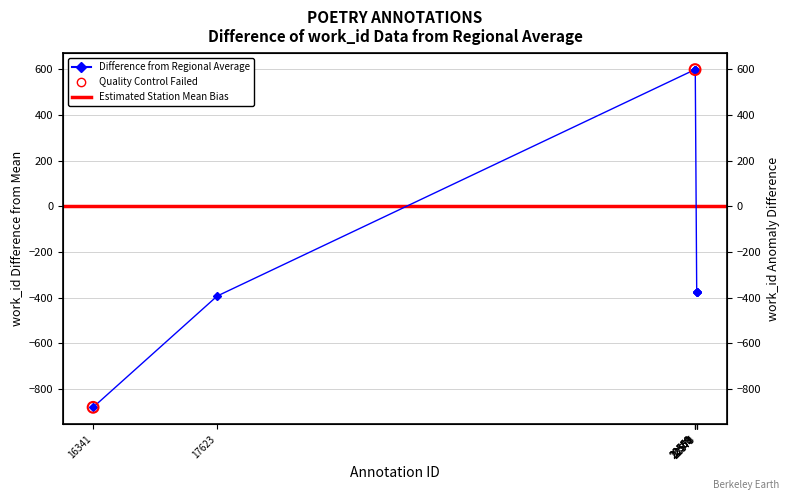

What is the change in value from 22560 to 22578?

-973.0